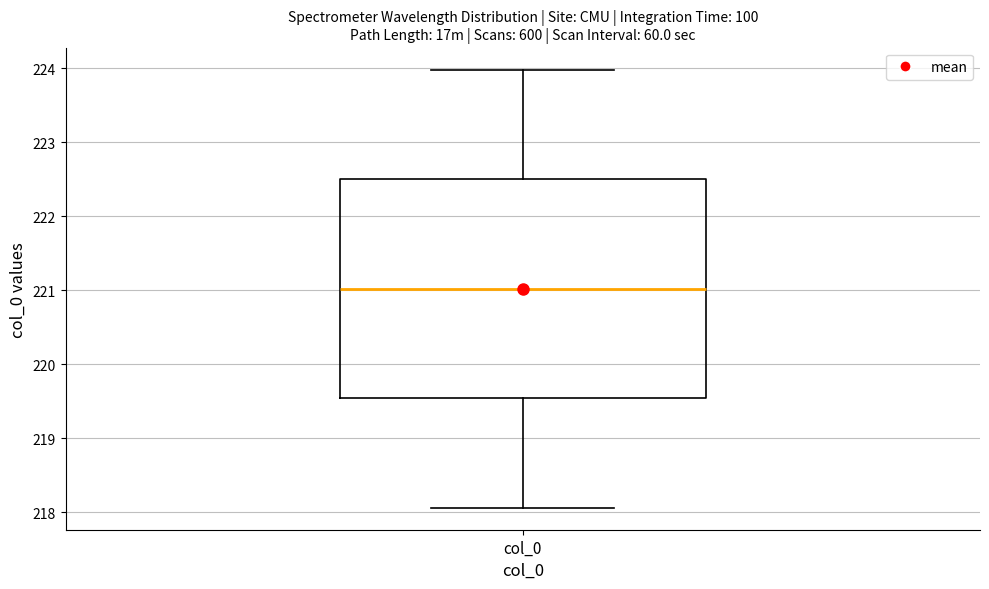

Read this box plot against the y-axis: the position of the median line, the range covered by the box, and the ends of both whiskers. The values are not printed on the chart, so give them approximately, as read against the axis.

median 221.0, box 219.5 to 222.5, whiskers 218.1 to 224.0